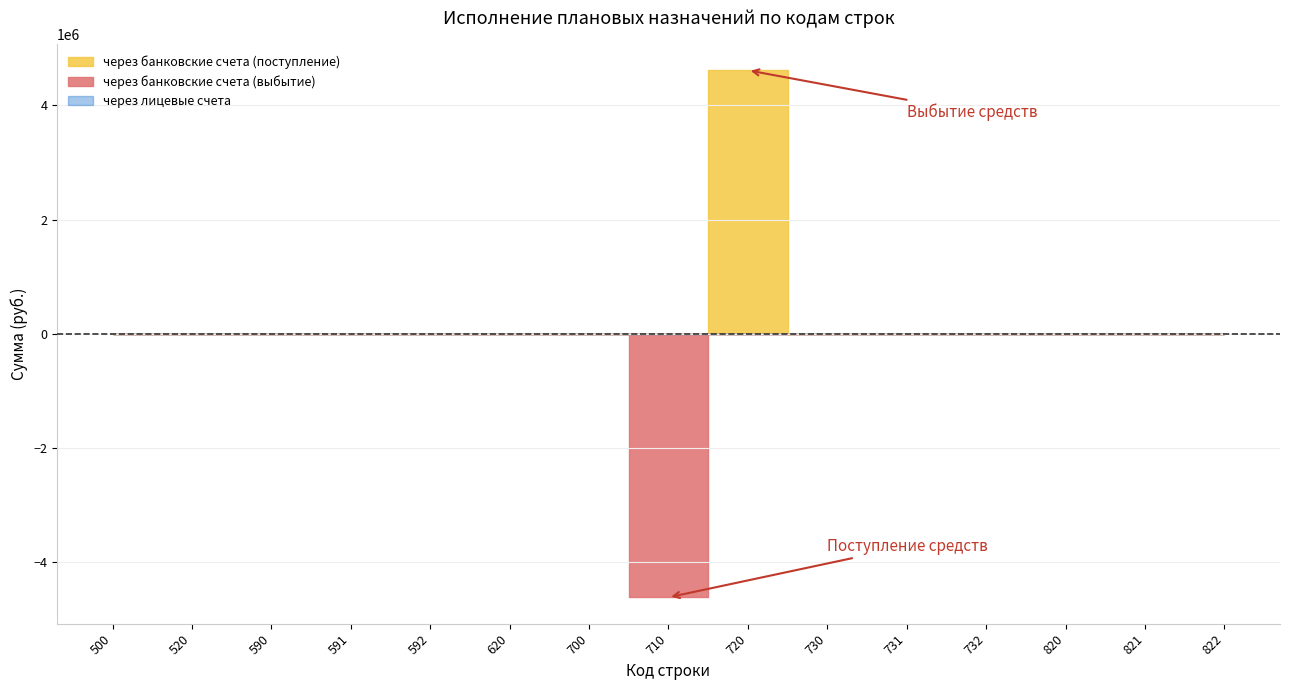

True or false: через банковские счета and через лицевые счета cross at least once.

True